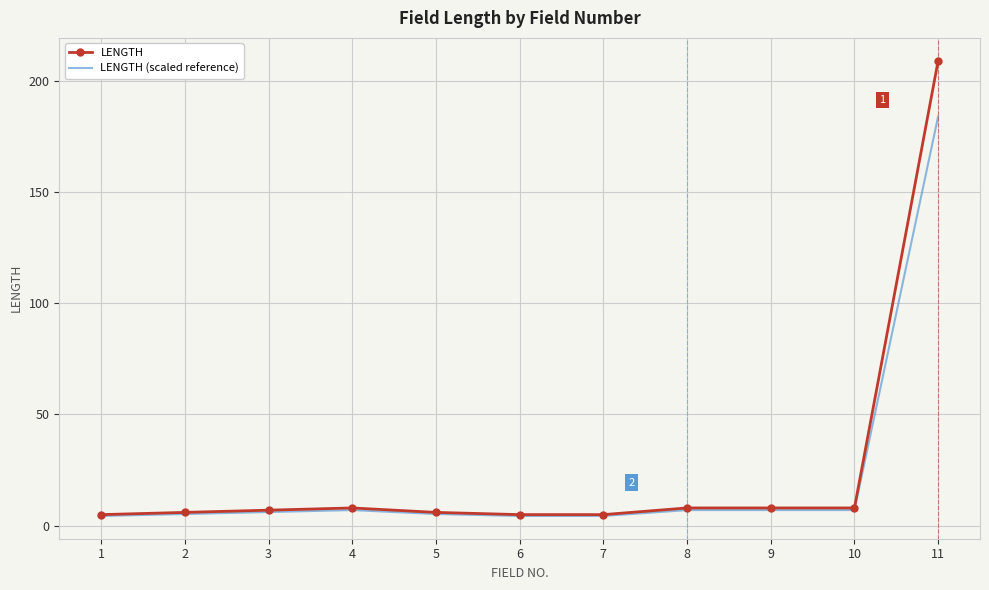

Which series has the largest range (max minus min)?

LENGTH